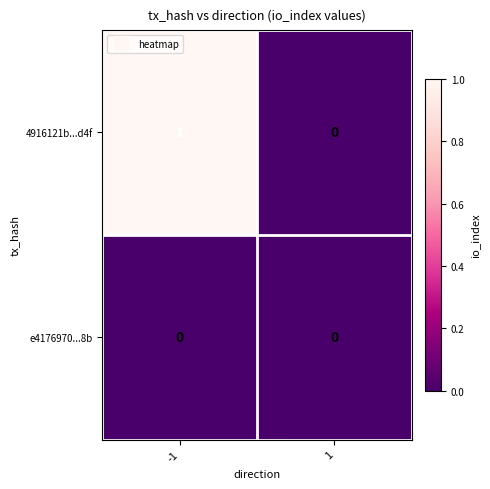

Between -1 and 1, which series saw the biggest shift?

4916121b...d4f